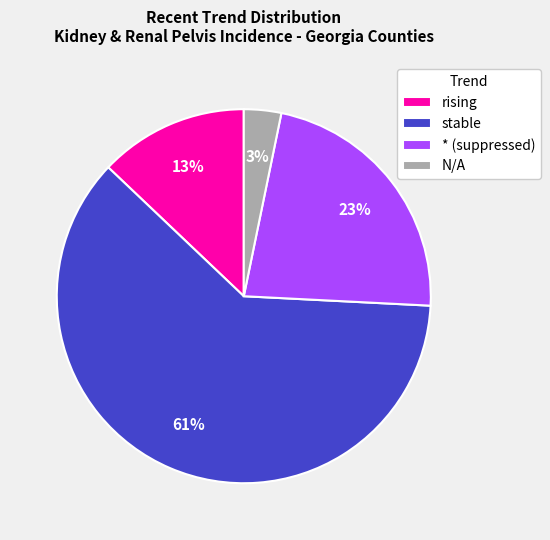

What is the ratio of the value at stable to the value at rising?

4.7